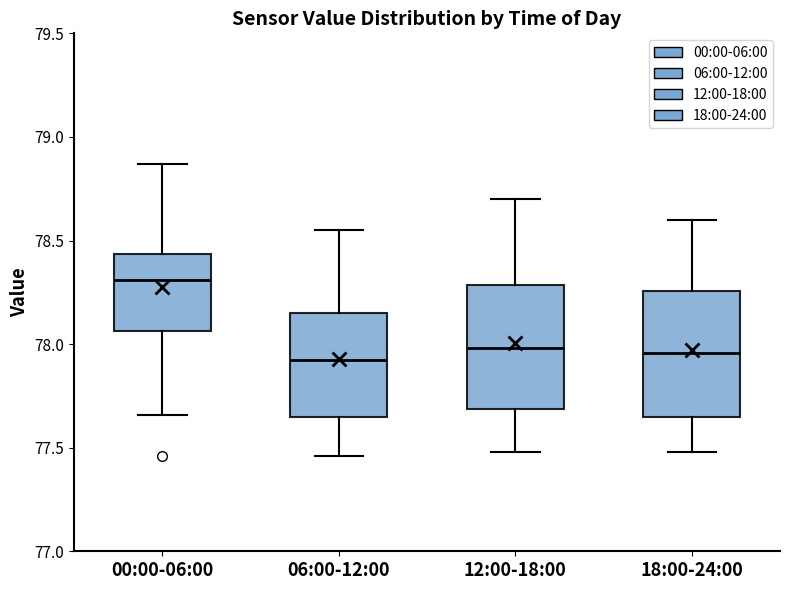

Which box has the highest median line?

00:00-06:00